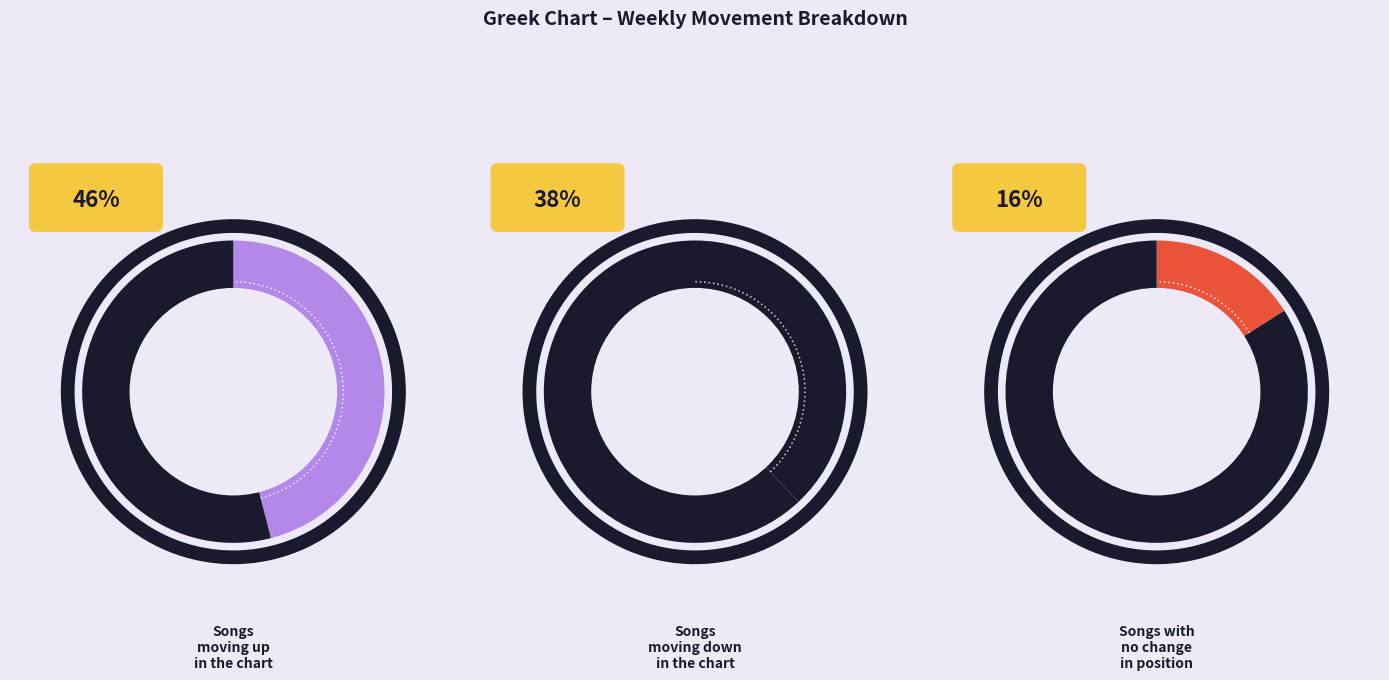

To the nearest percent, what is the difference between the up and - slice percentages?

30%